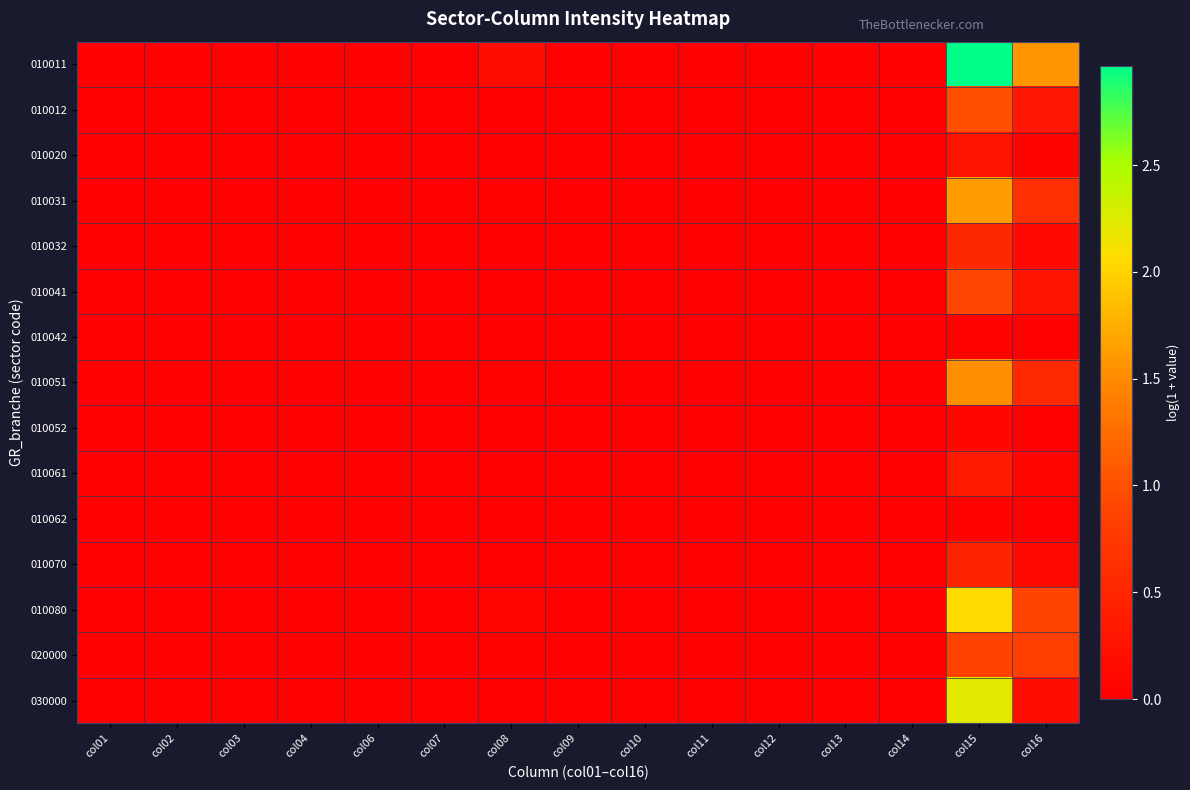

What is the greatest value displayed?

3.0